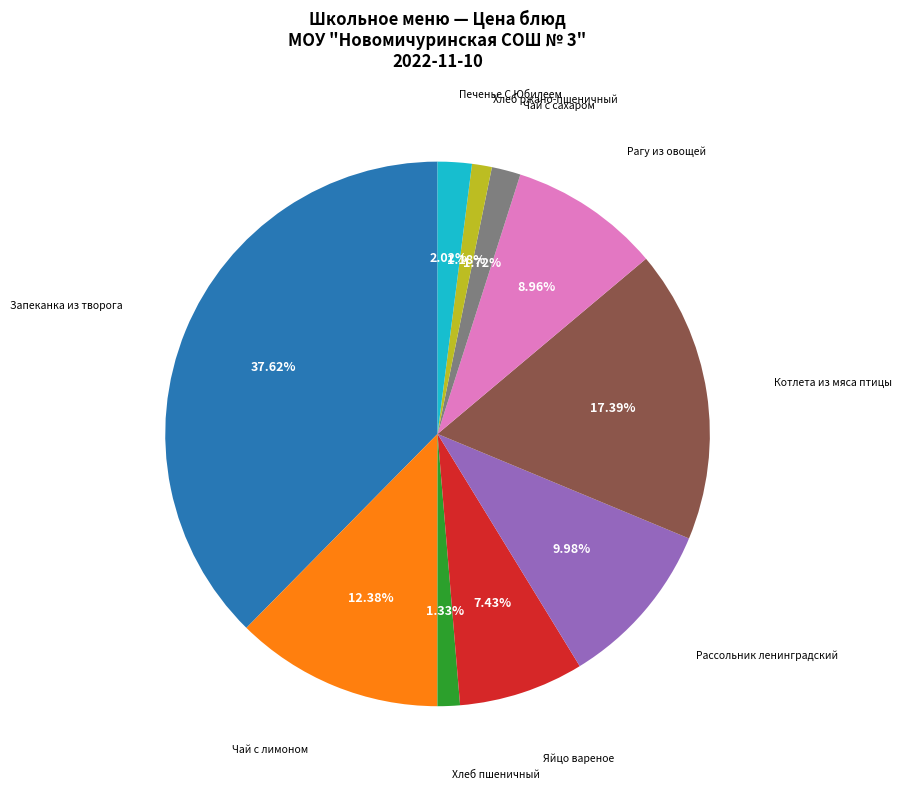

Is there a majority slice in this chart?

No